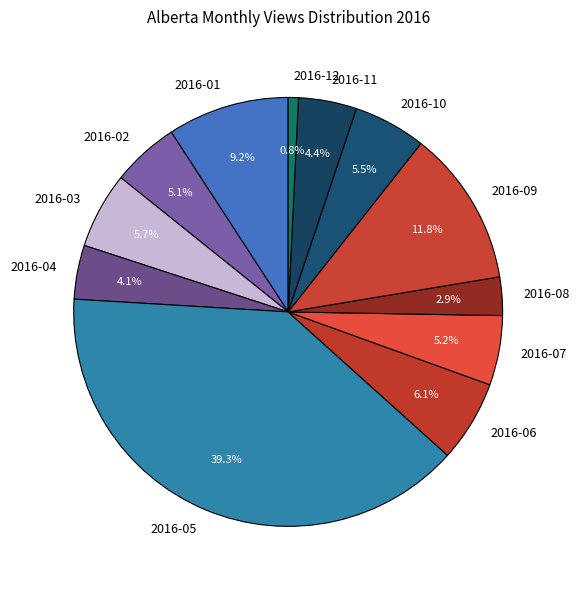

Is the sum of 2016-06 and 2016-08 greater than half?

No